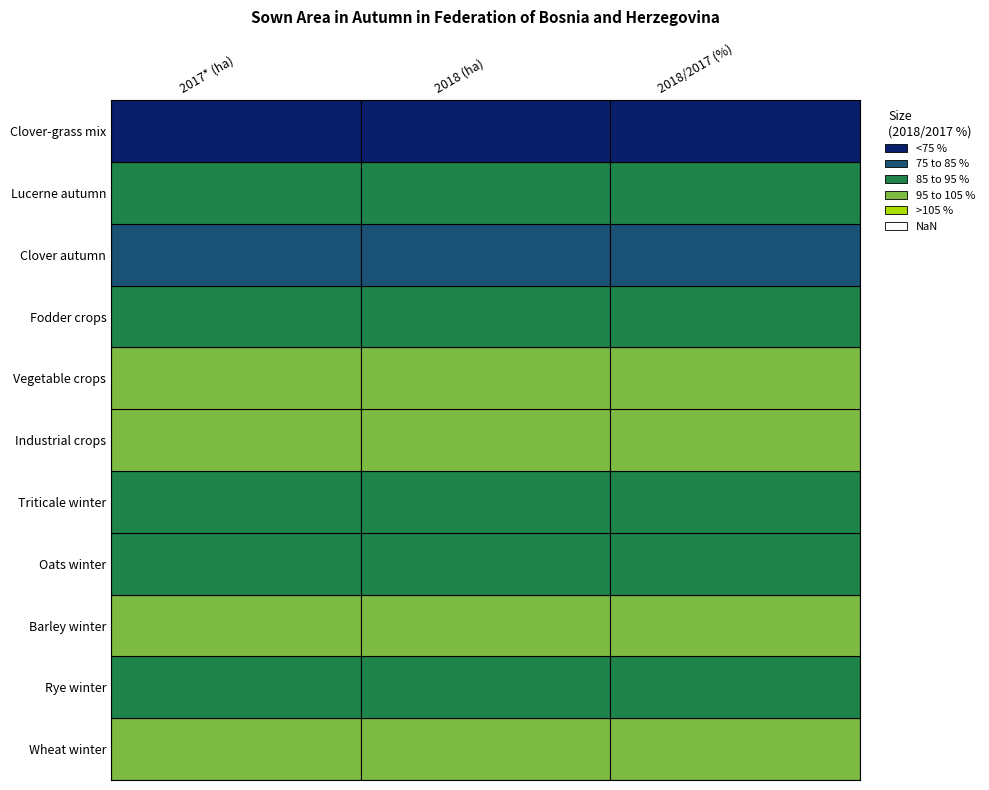

How many distinct data groups are displayed?

11